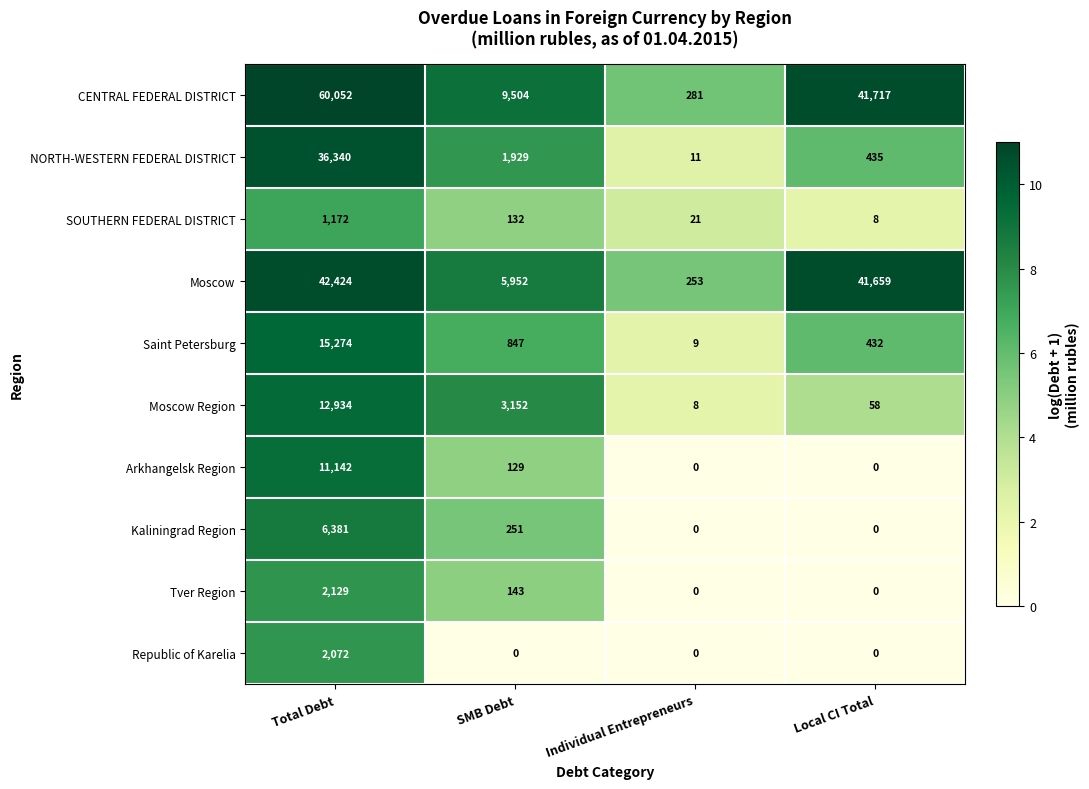

At Total Debt, list the series in order from largest to smallest.

CENTRAL FEDERAL DISTRICT, Moscow, NORTH-WESTERN FEDERAL DISTRICT, Saint Petersburg, Moscow Region, Arkhangelsk Region, Kaliningrad Region, Tver Region, Republic of Karelia, SOUTHERN FEDERAL DISTRICT